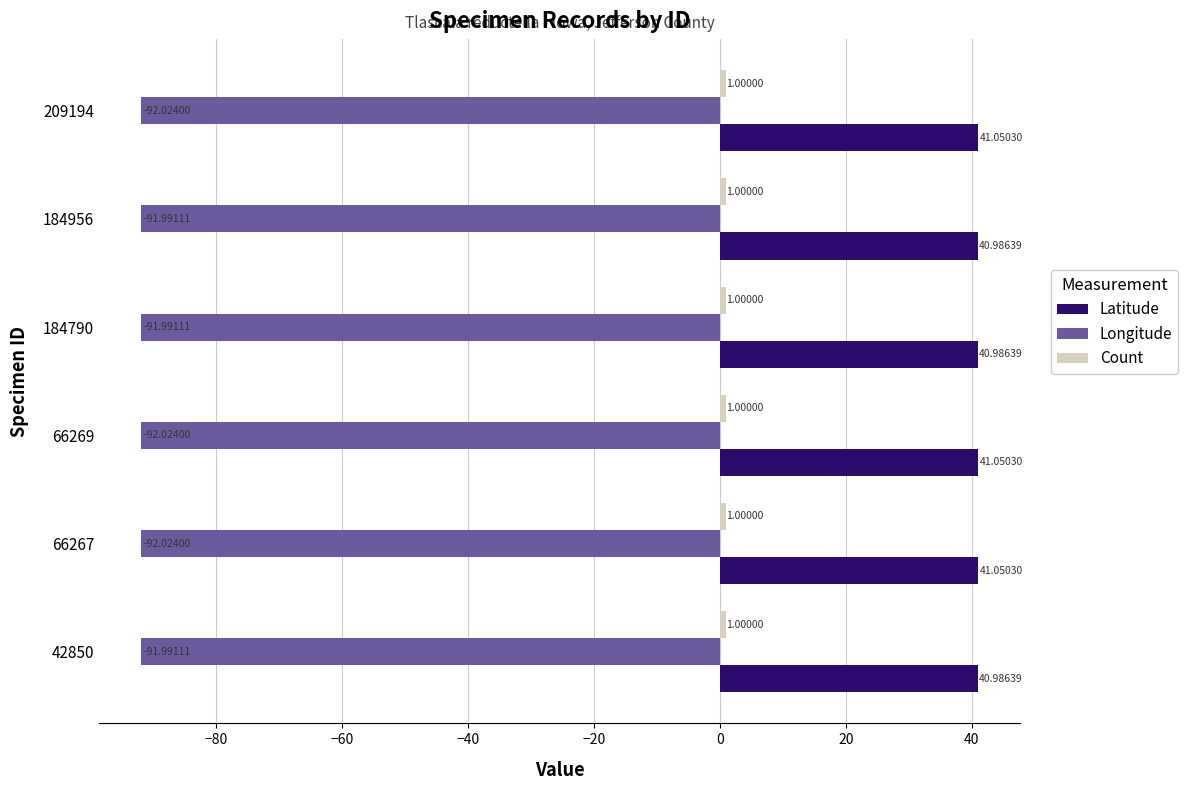

Which series has the largest total across all categories?

Latitude